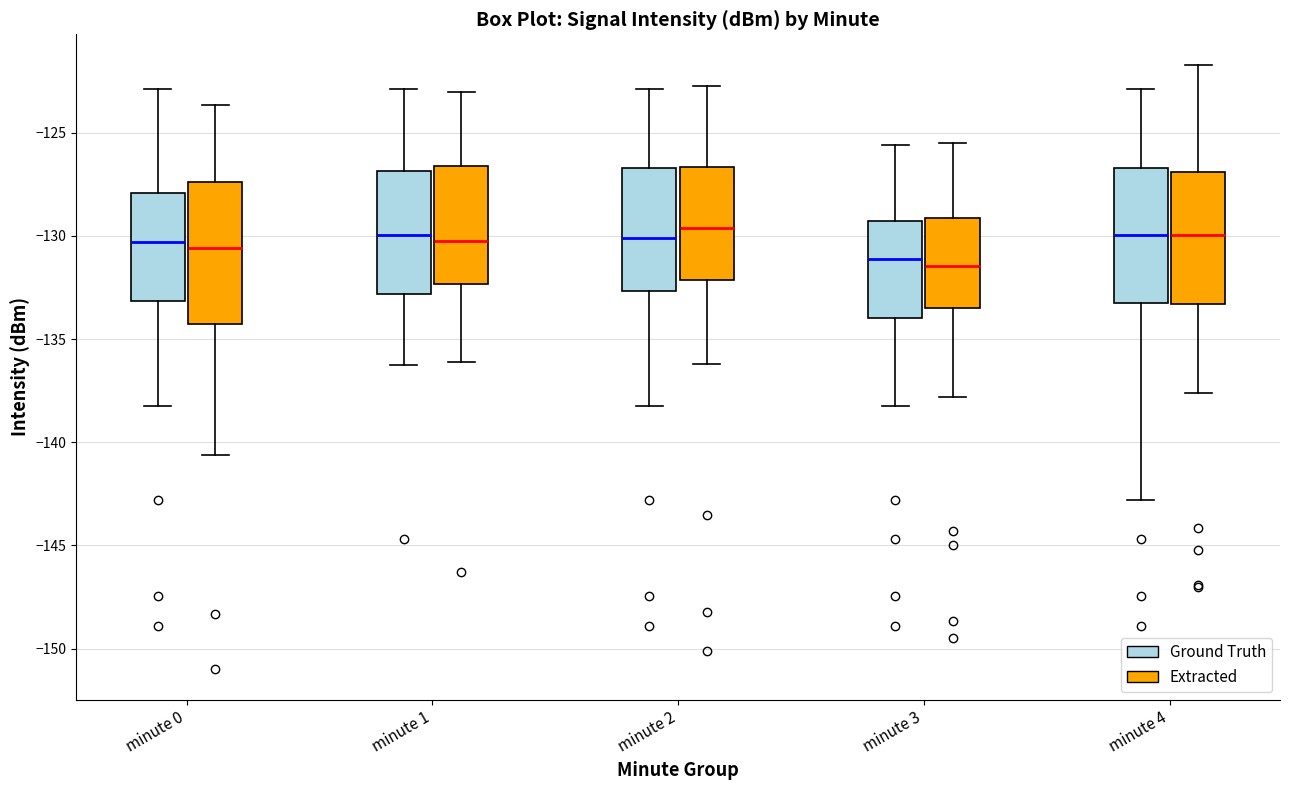

Reading left to right, read every box against the y-axis: the position of its median line, the range the box covers, and the ends of its whiskers. The values are not printed on the chart, so give them approximately, as read against the axis.

minute 0 (Ground Truth): median -130.5, box -133.0 to -128.0, whiskers -138.0 to -123.0
minute 0 (Extracted): median -130.5, box -134.5 to -127.5, whiskers -140.5 to -123.5
minute 1 (Ground Truth): median -130.0, box -133.0 to -127.0, whiskers -136.5 to -123.0
minute 1 (Extracted): median -130.0, box -132.5 to -126.5, whiskers -136.0 to -123.0
minute 2 (Ground Truth): median -130.0, box -132.5 to -126.5, whiskers -138.0 to -123.0
minute 2 (Extracted): median -129.5, box -132.0 to -126.5, whiskers -136.0 to -122.5
minute 3 (Ground Truth): median -131.0, box -134.0 to -129.5, whiskers -138.0 to -125.5
minute 3 (Extracted): median -131.5, box -133.5 to -129.0, whiskers -138.0 to -125.5
minute 4 (Ground Truth): median -130.0, box -133.5 to -126.5, whiskers -143.0 to -123.0
minute 4 (Extracted): median -130.0, box -133.5 to -127.0, whiskers -137.5 to -121.5